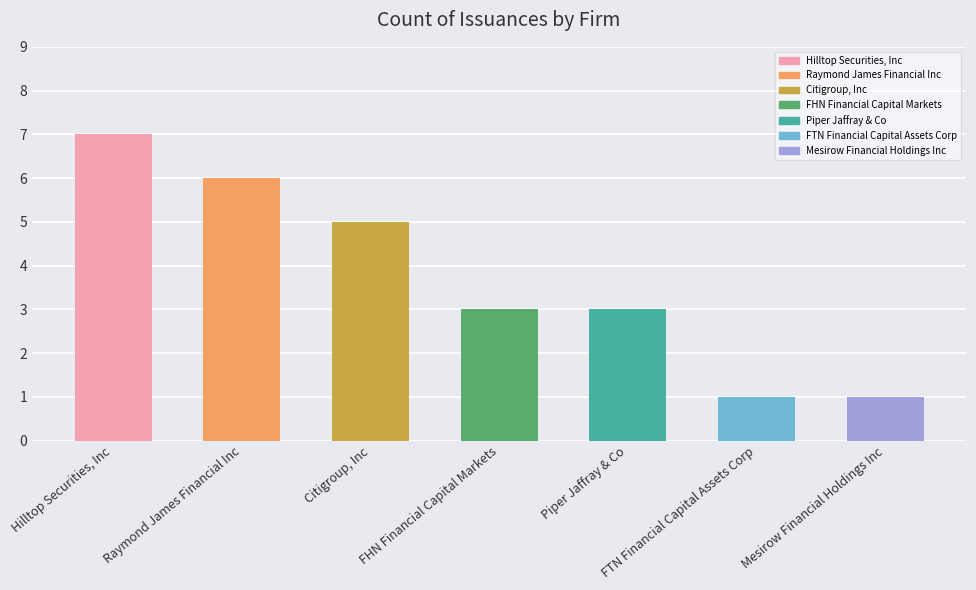

What is the label of the 3rd bar from the left?

Citigroup, Inc